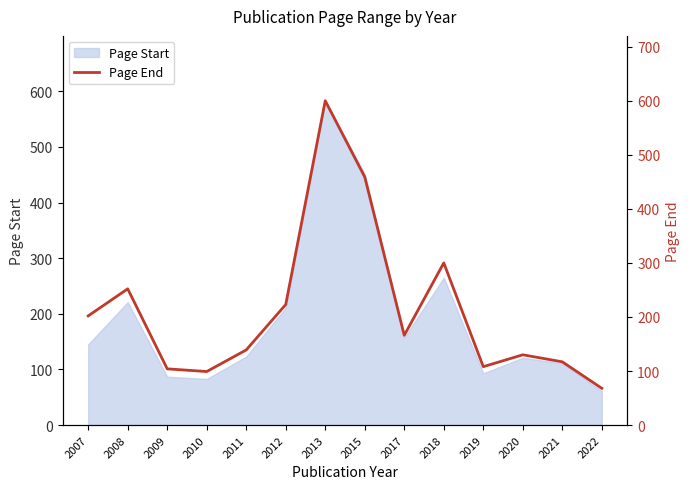

What is the smallest value displayed?

68